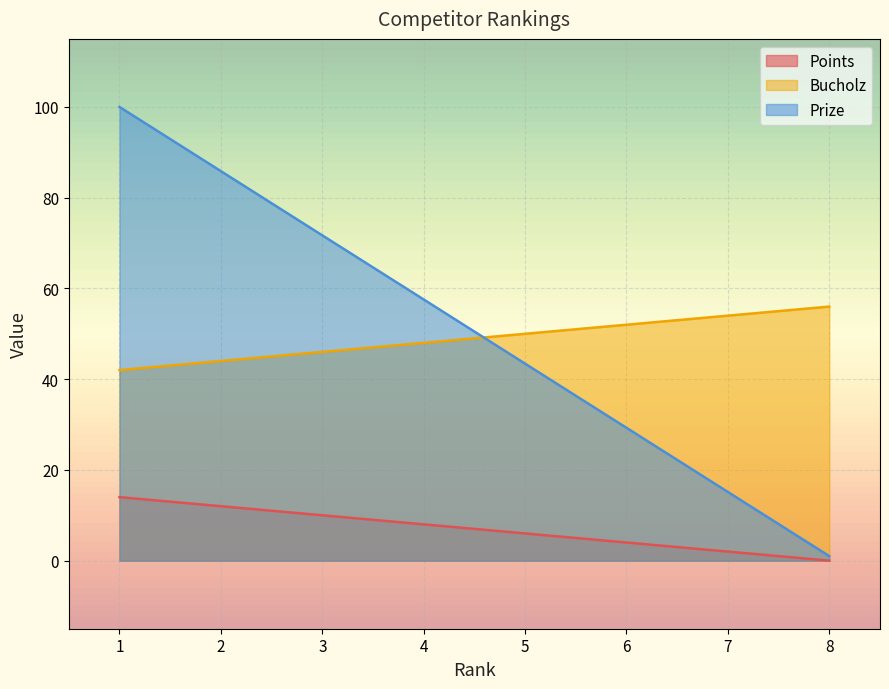

Reading left to right, list all the values displayed in this chart.

Points: 1=14.0	2=12.0	3=10.0	4=8.0	5=6.0	6=4.0	7=2.0	8=0.0
Bucholz: 1=42.0	2=44.0	3=46.0	4=48.0	5=50.0	6=52.0	7=54.0	8=56.0
Prize: 1=100.0	2=85.8	3=71.7	4=57.6	5=43.4	6=29.3	7=15.1	8=1.0